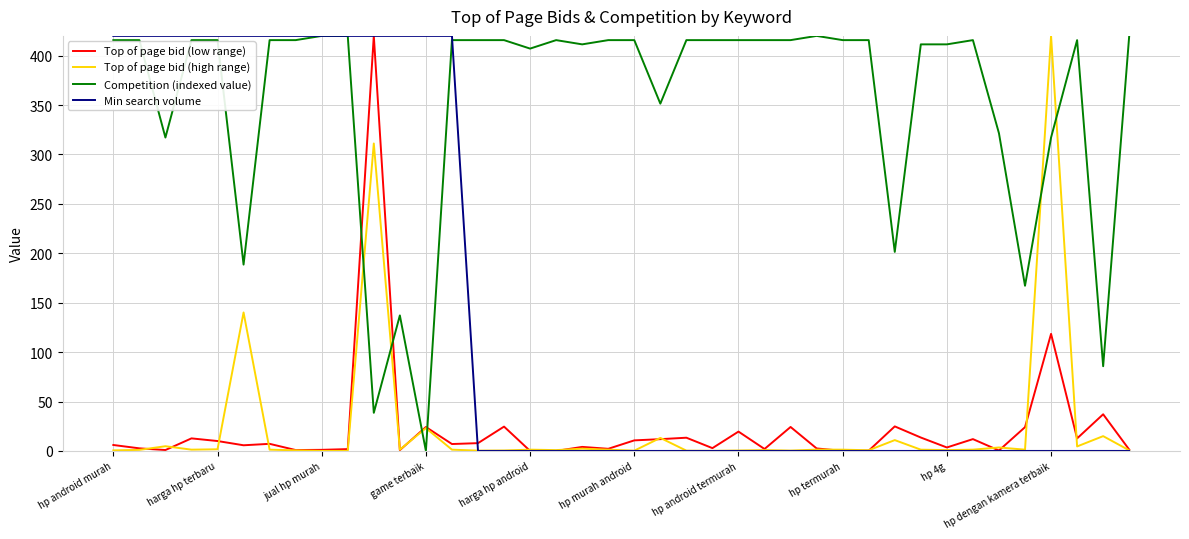

Which series ends up on top after the final intersection of Top of page bid (low range) and Competition (indexed value)?

Competition (indexed value)